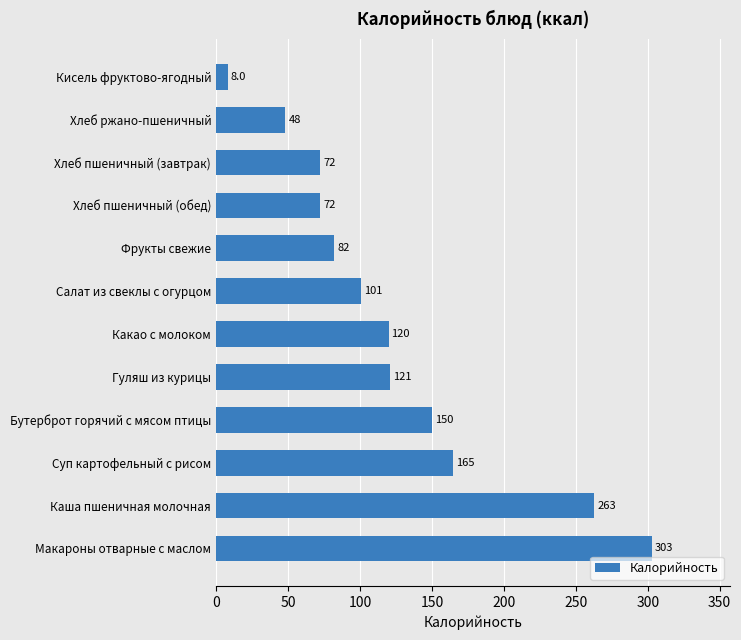

Are the bars grouped side by side (vs. stacked)?

No